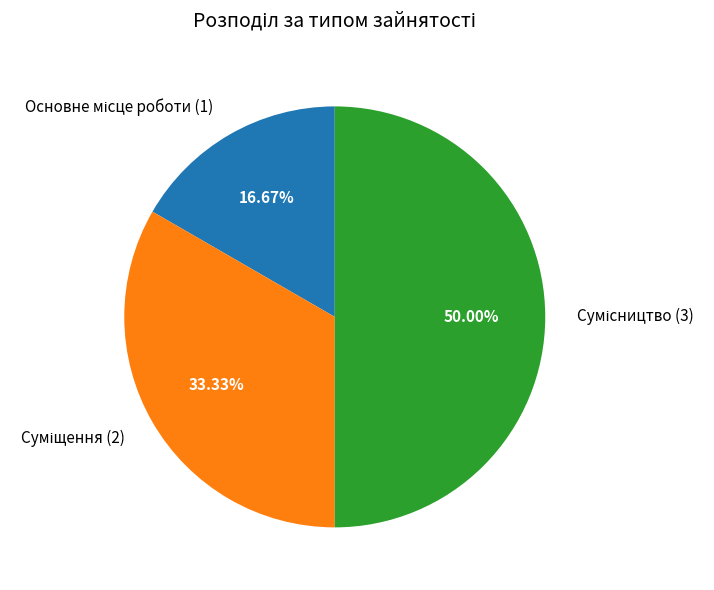

Approximately how many times larger is the value at Суміщення compared to Сумісництво?

0.7